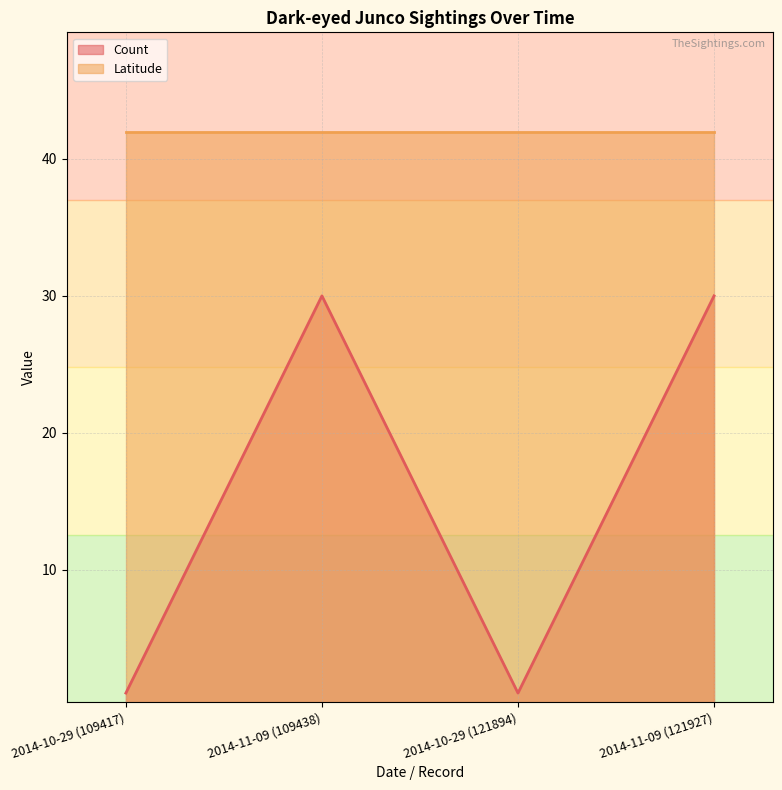

How many lines are shown in the chart?

2